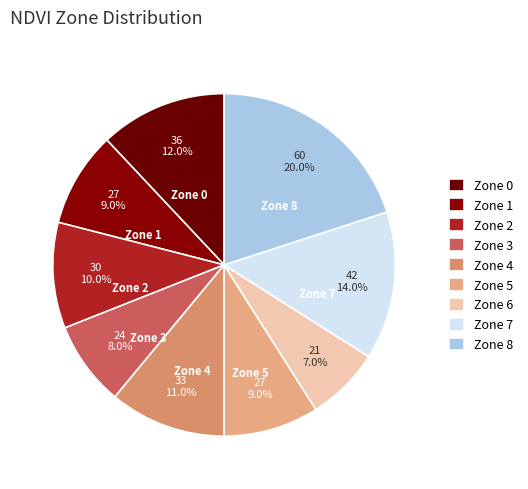

What is the ratio of the value at Zone 0 to the value at Zone 5?

1.3